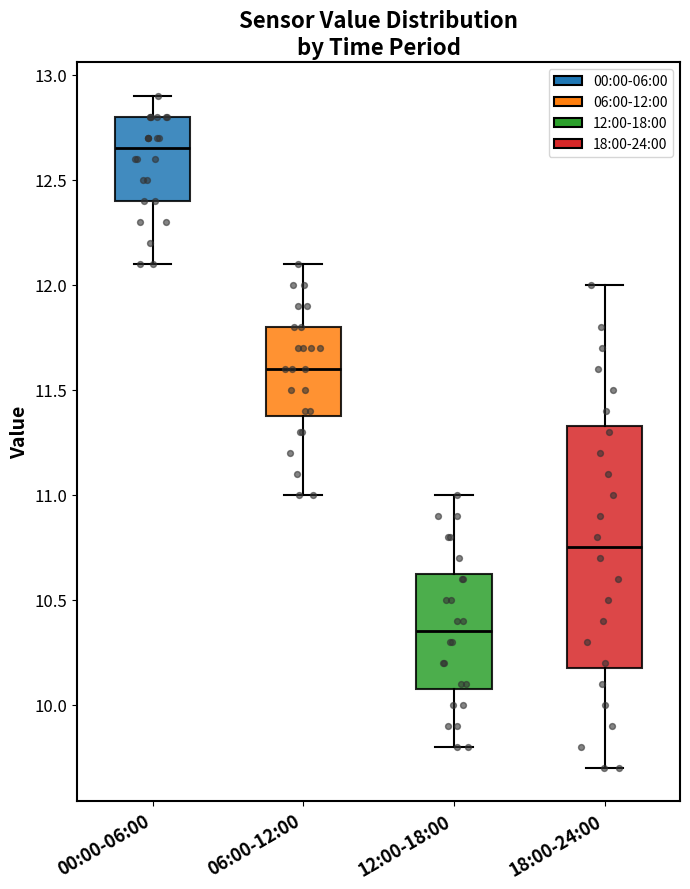

Which box has the lowest median line?

12:00-18:00